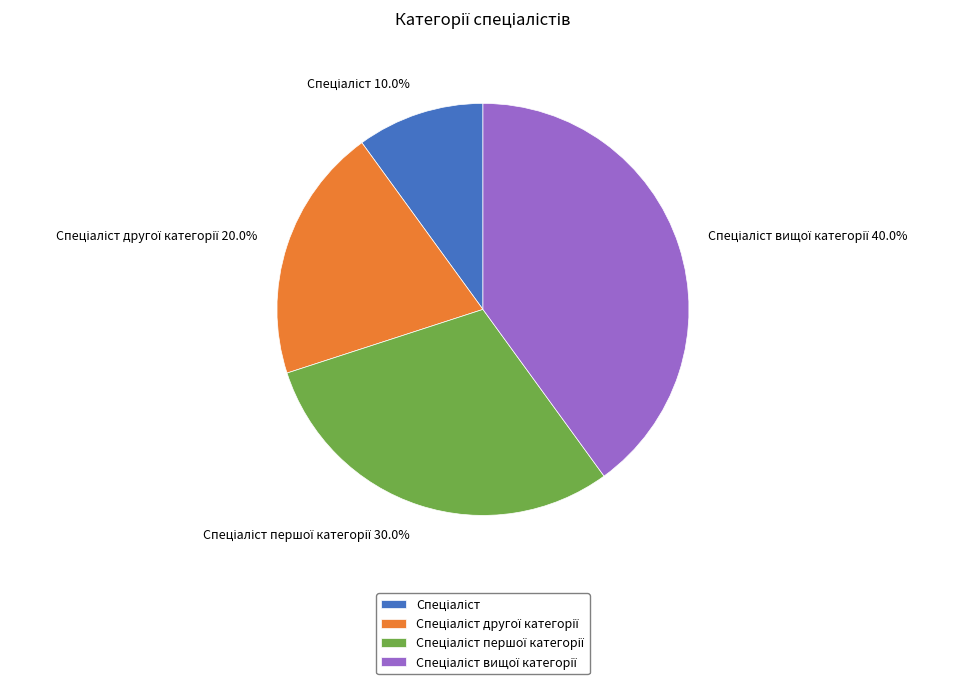

Does any single category account for the majority?

No